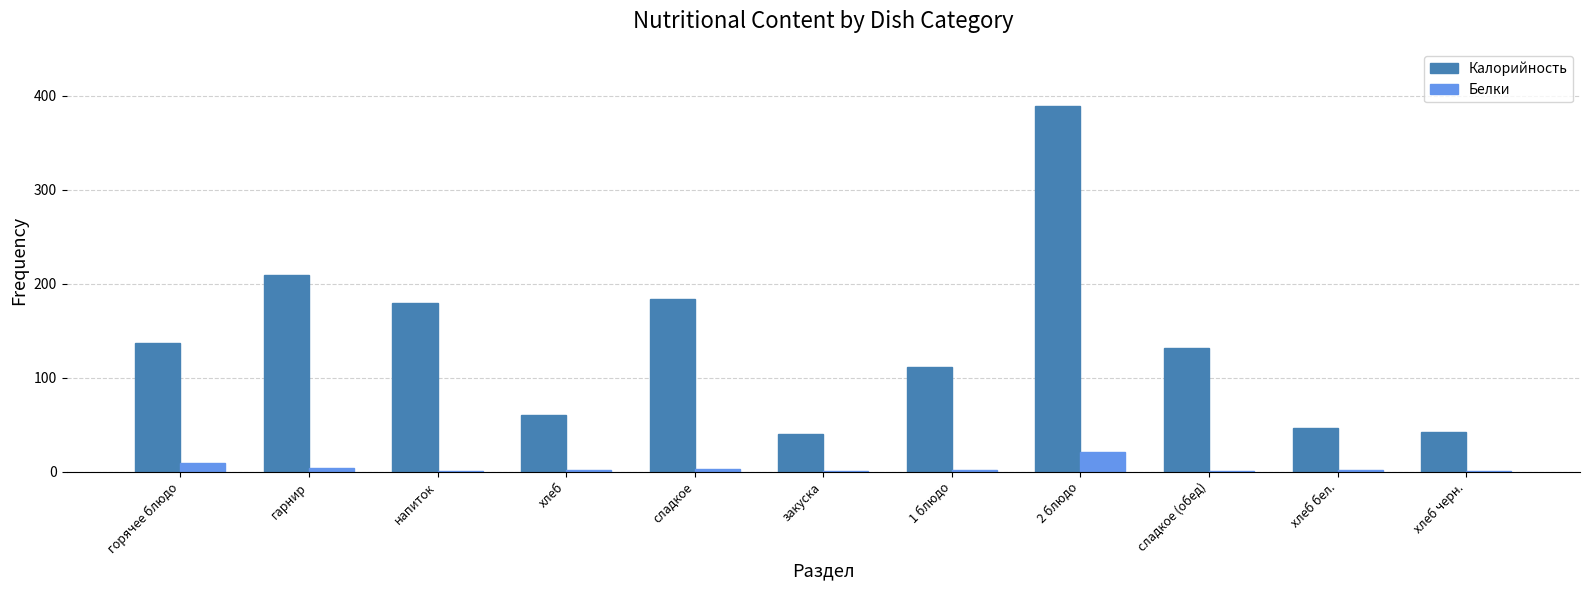

Which series has the largest total across all categories?

Калорийность